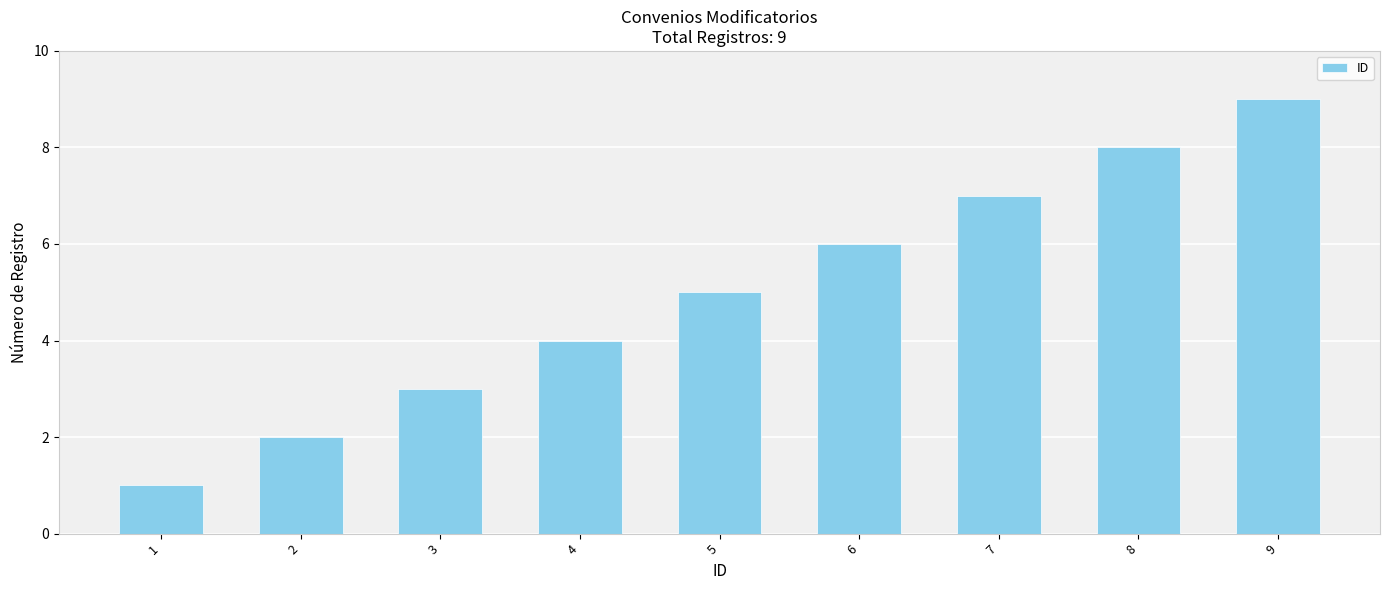

True or false: the data shows 1 at 2.

False